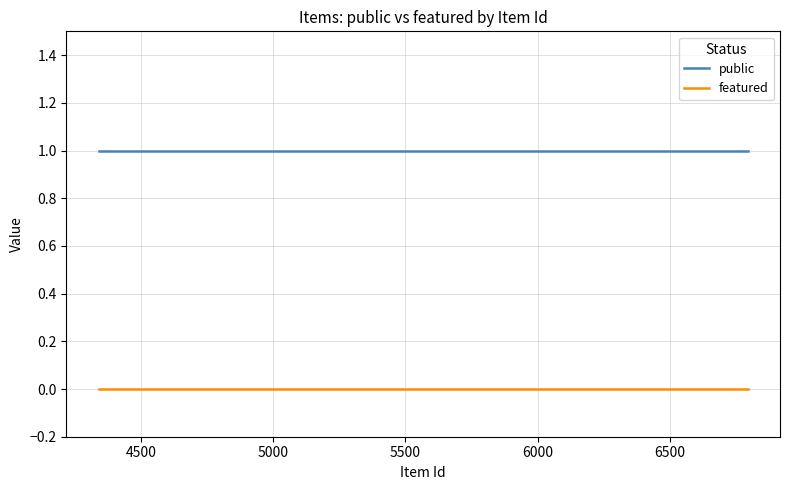

Which series has the largest total across all categories?

public